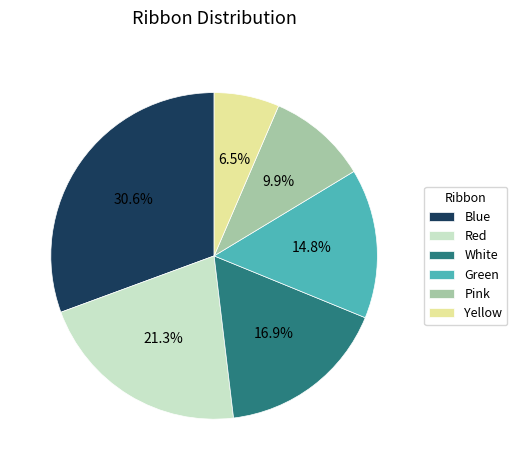

Which category has the biggest portion of the pie?

Blue